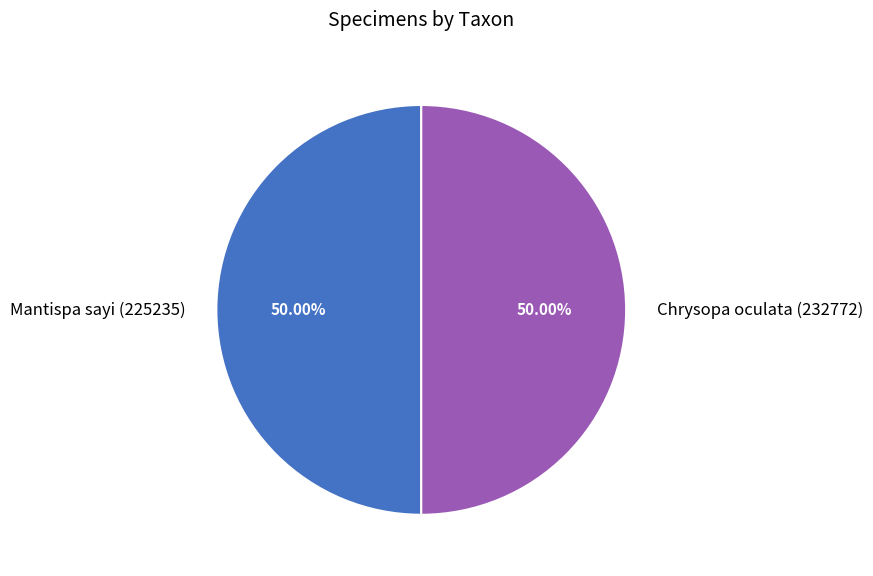

True or false: Mantispa sayi (225235) accounts for 50% of the total.

True